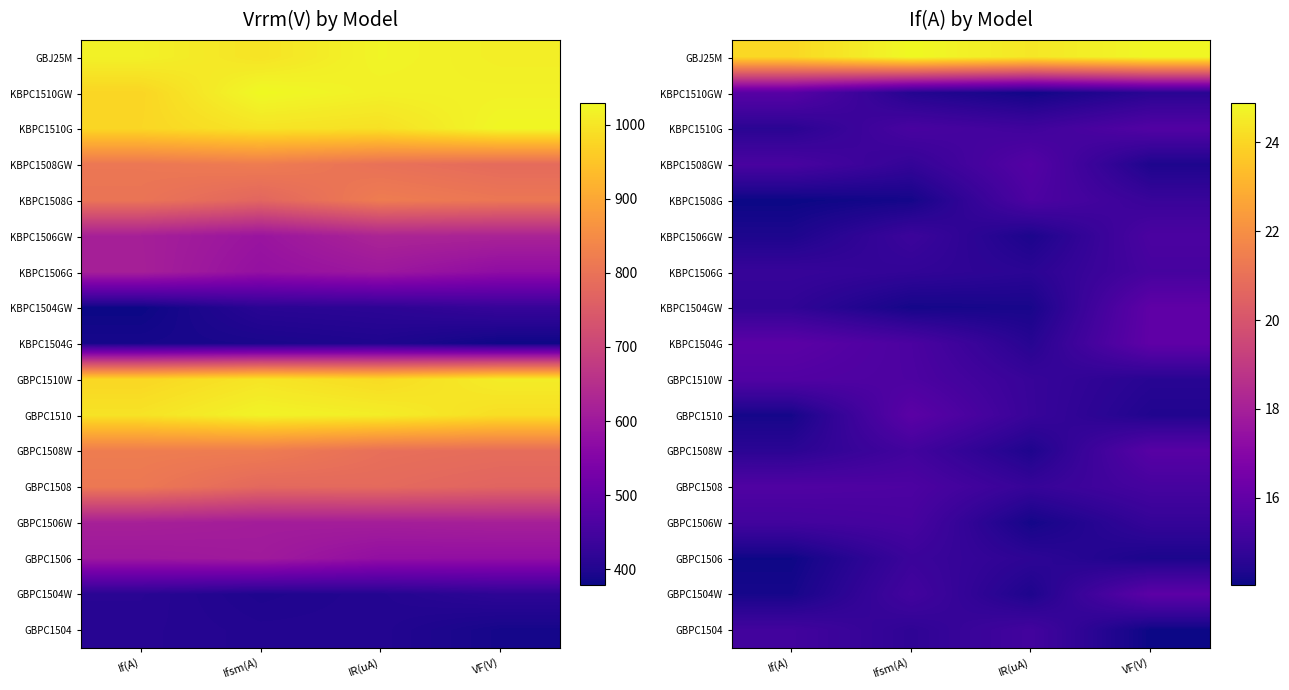

How many series are shown in this chart?

17